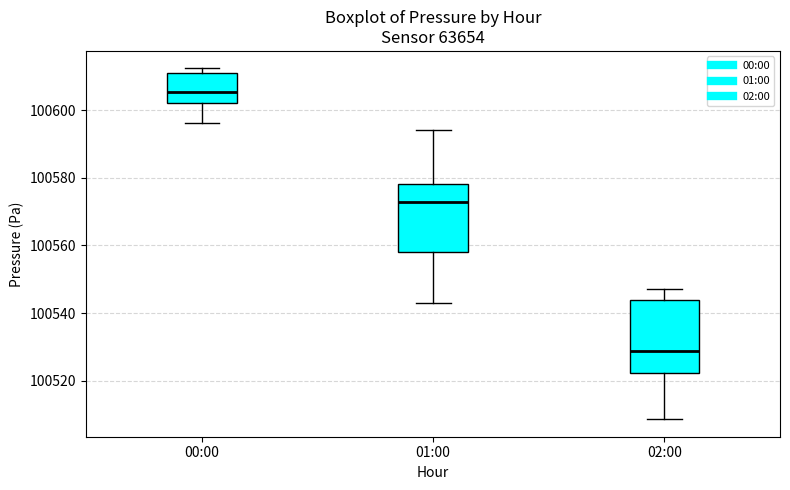

Where does the upper whisker of the box for 02:00 end on the y-axis? The values are not printed on the chart, so give them approximately, as read against the axis.

100548